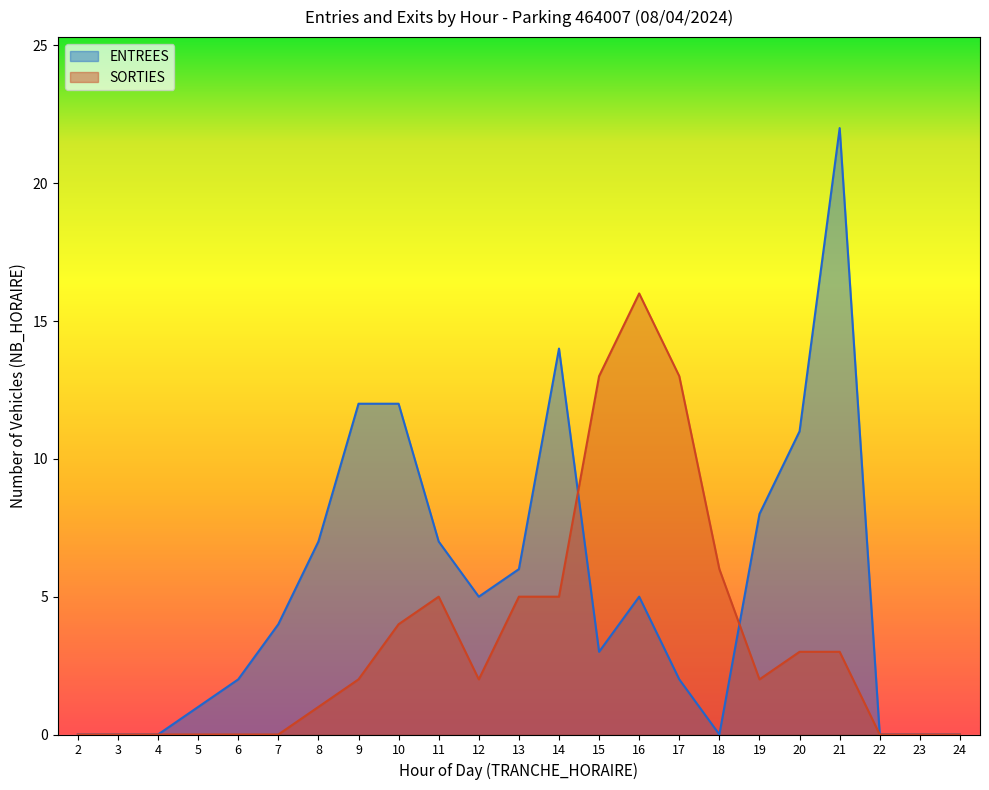

Reading left to right, transcribe all the data shown in this chart.

ENTREES: 0	0	0	1	2	4	7	12	12	7	5	6	14	3	5	2	0	8	11	22	0	0	0
SORTIES: 0	0	0	0	0	0	1	2	4	5	2	5	5	13	16	13	6	2	3	3	0	0	0